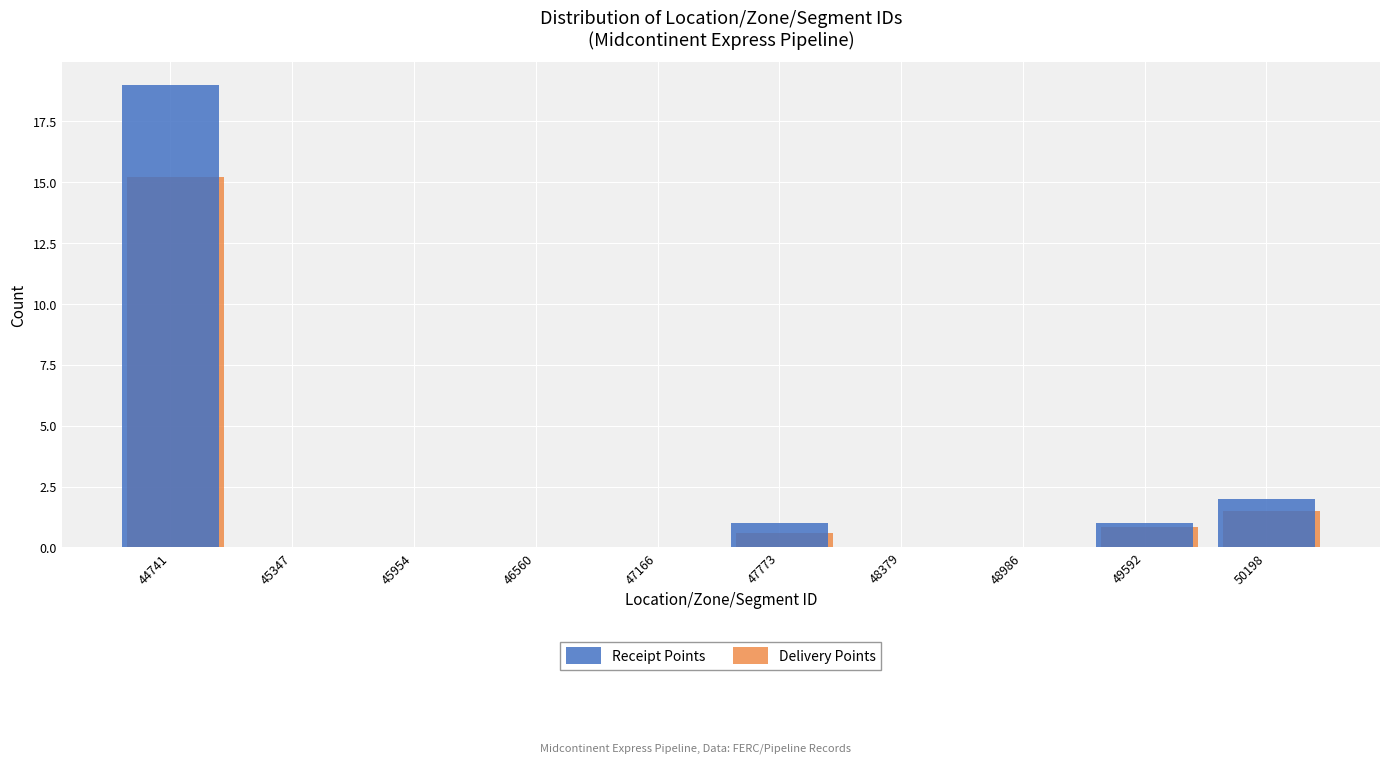

What is the greatest value displayed?

19.0